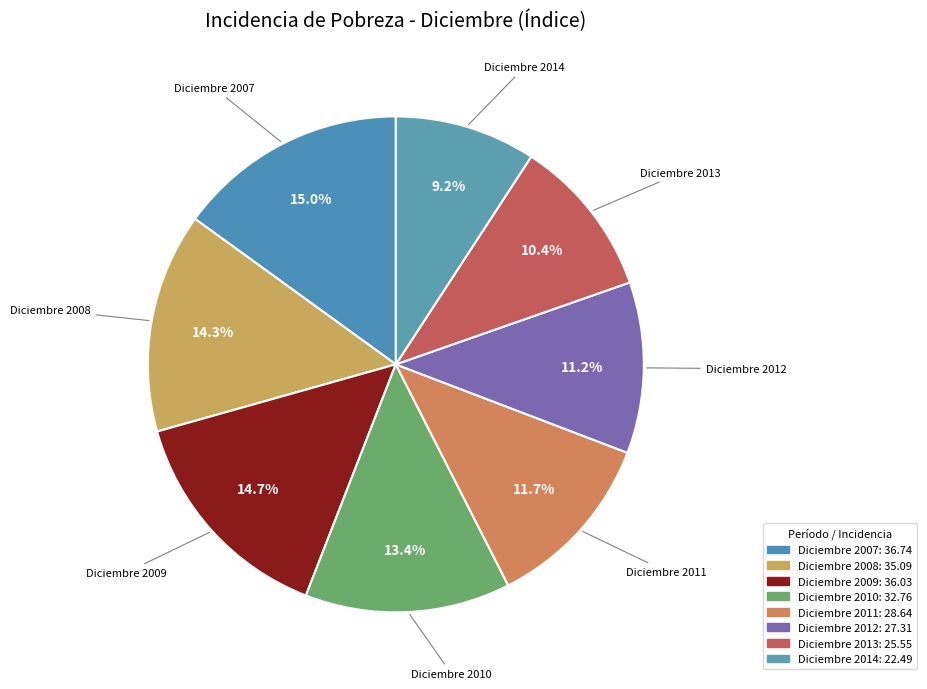

What is the smallest slice in the pie chart?

Diciembre 2014